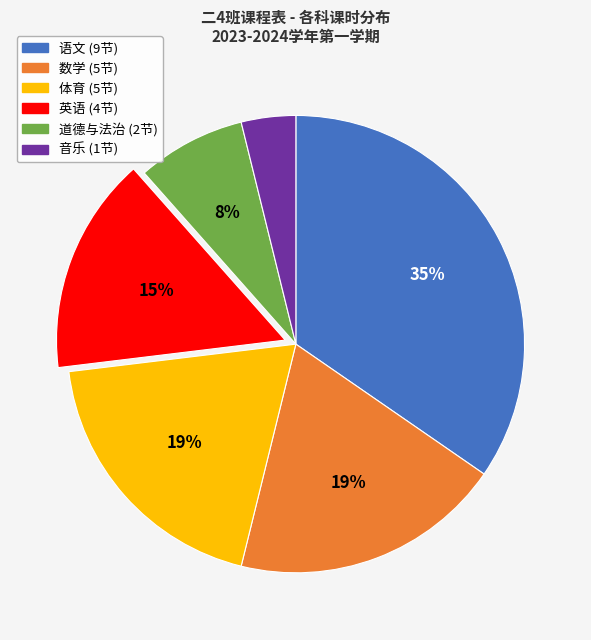

Count the number of slices in the pie.

6